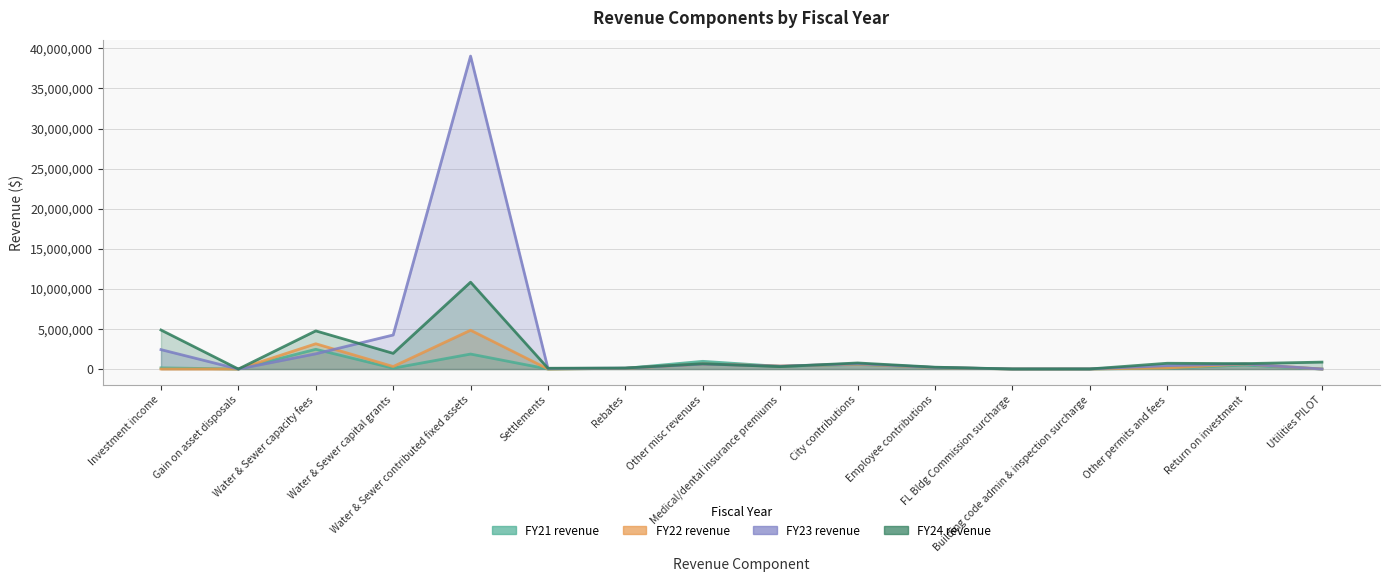

Which category has the lowest value in the FY24 revenue series?

Gain on asset disposals